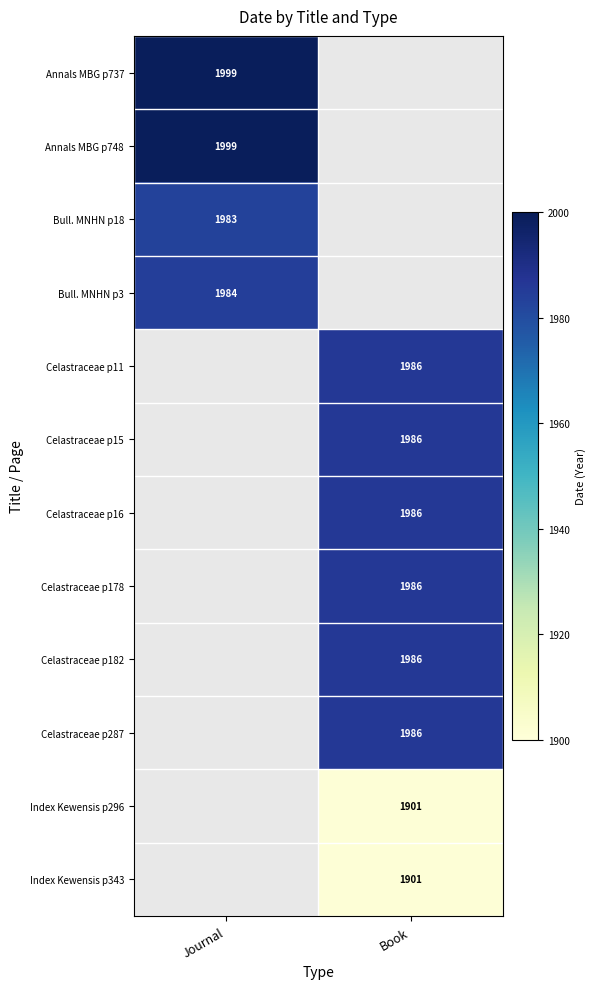

The value of Index Kewensis p343 at Book is 628. True or false?

False